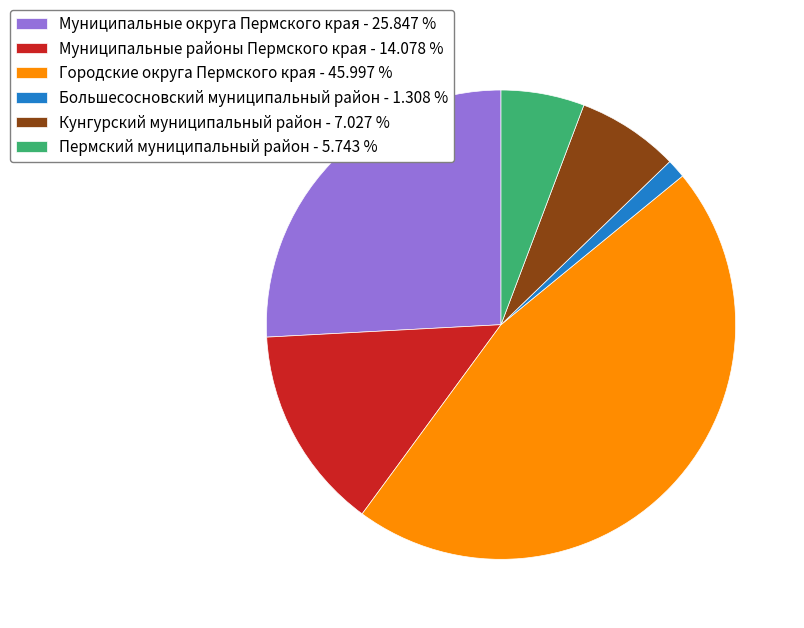

Between Городские округа Пермского края and Муниципальные районы Пермского края, which is larger?

Городские округа Пермского края